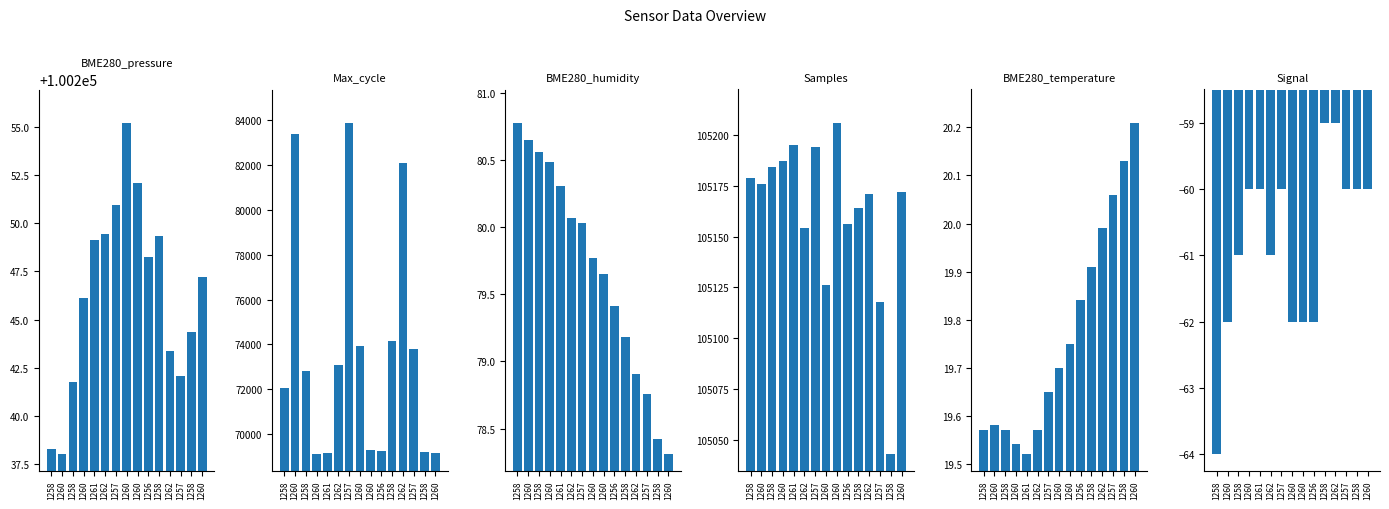

What is the minimum value for Signal?

-64.0